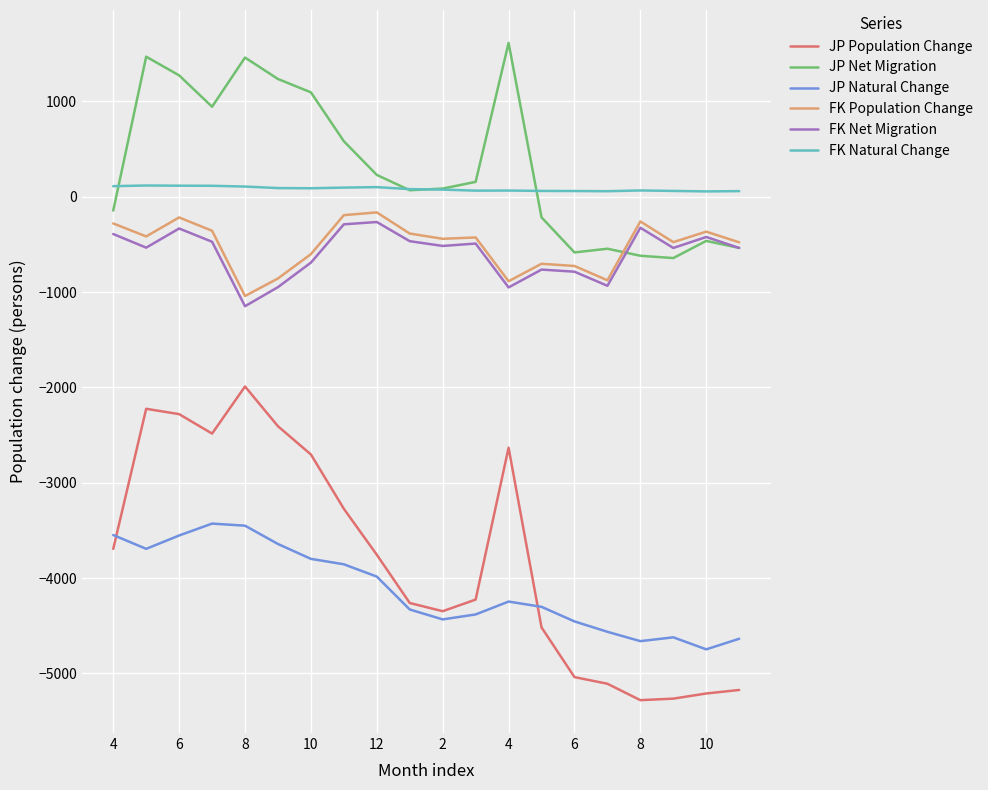

Which series has the largest range (max minus min)?

JP Population Change